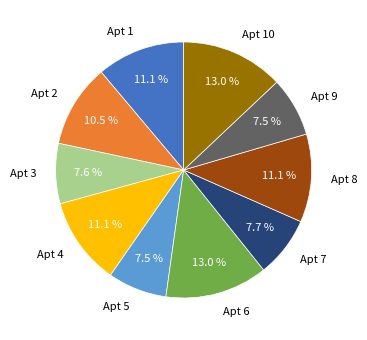

Which has a higher value, Apt 7 or Apt 6?

Apt 6